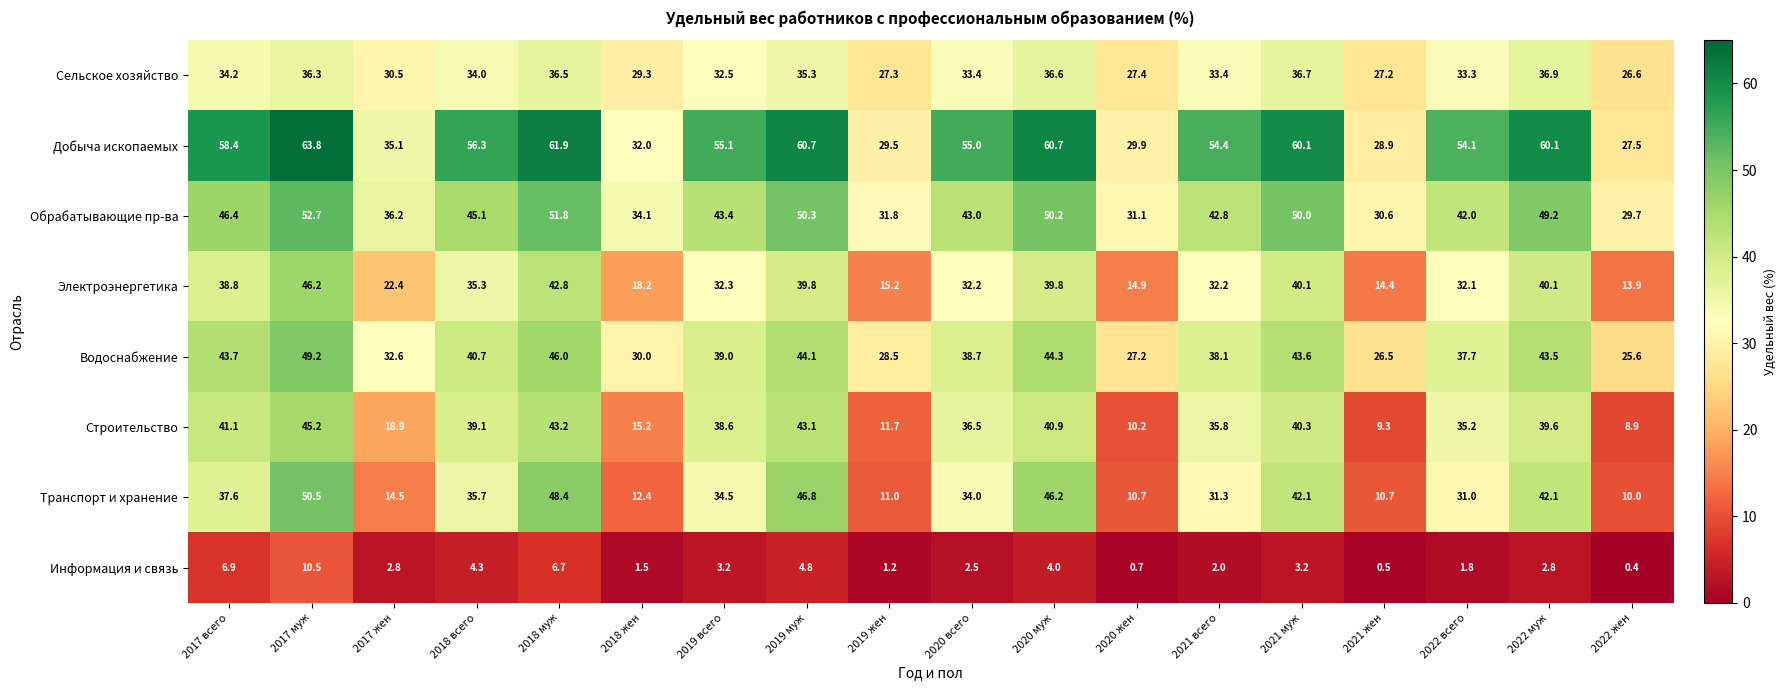

Which series has the largest range (max minus min)?

Транспорт и хранение